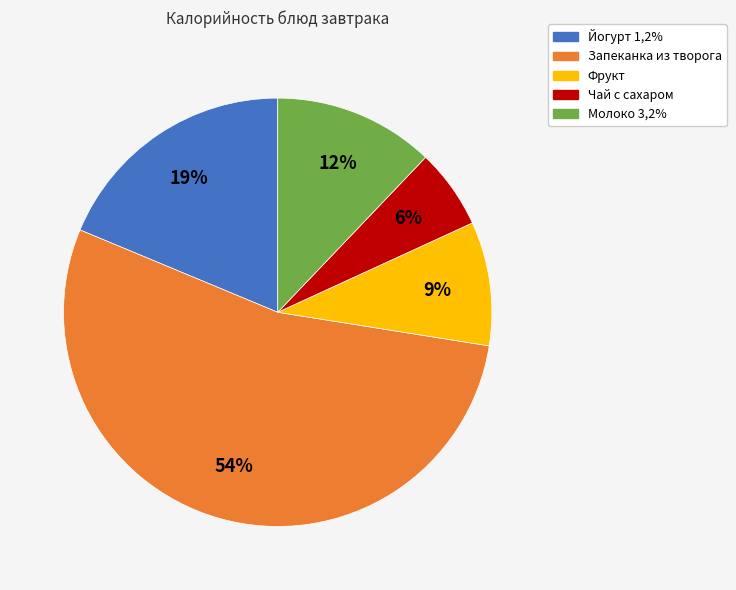

Is there any slice that represents more than half of the pie?

Yes